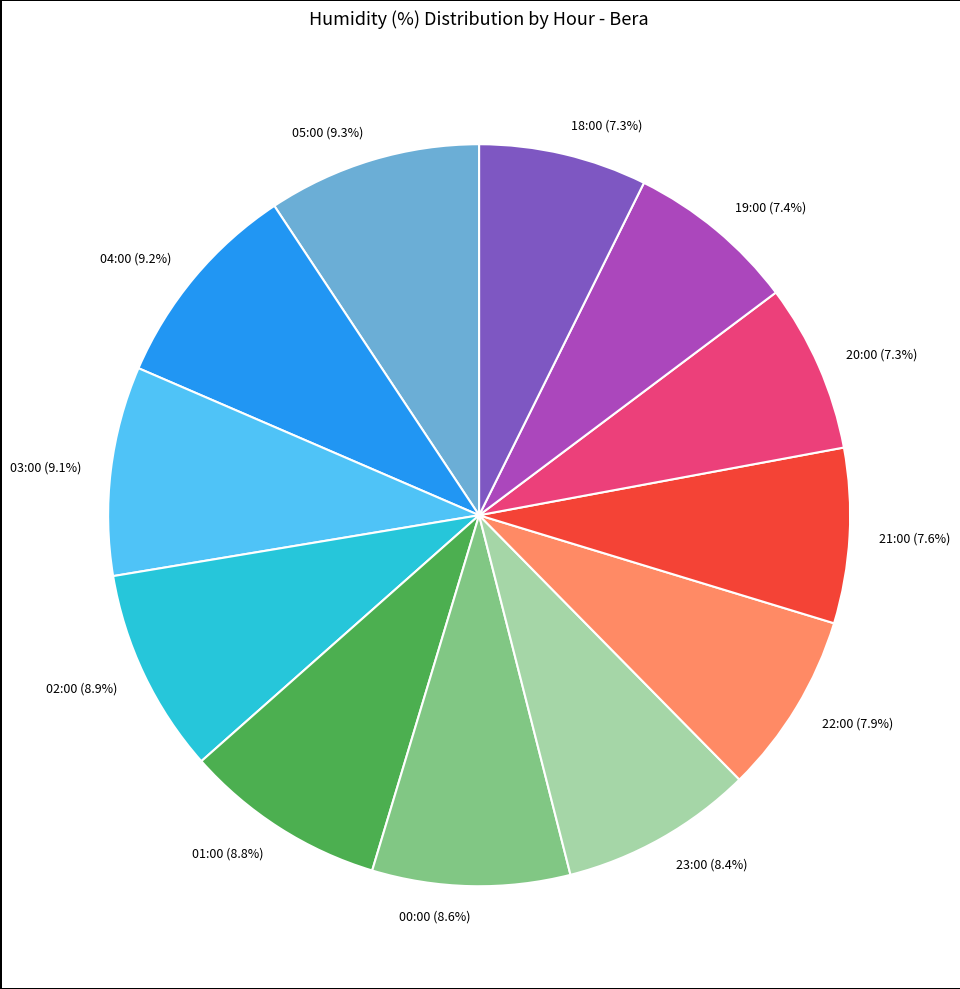

How much of the chart is everything except 23:00 (8.4%)?

91.6%